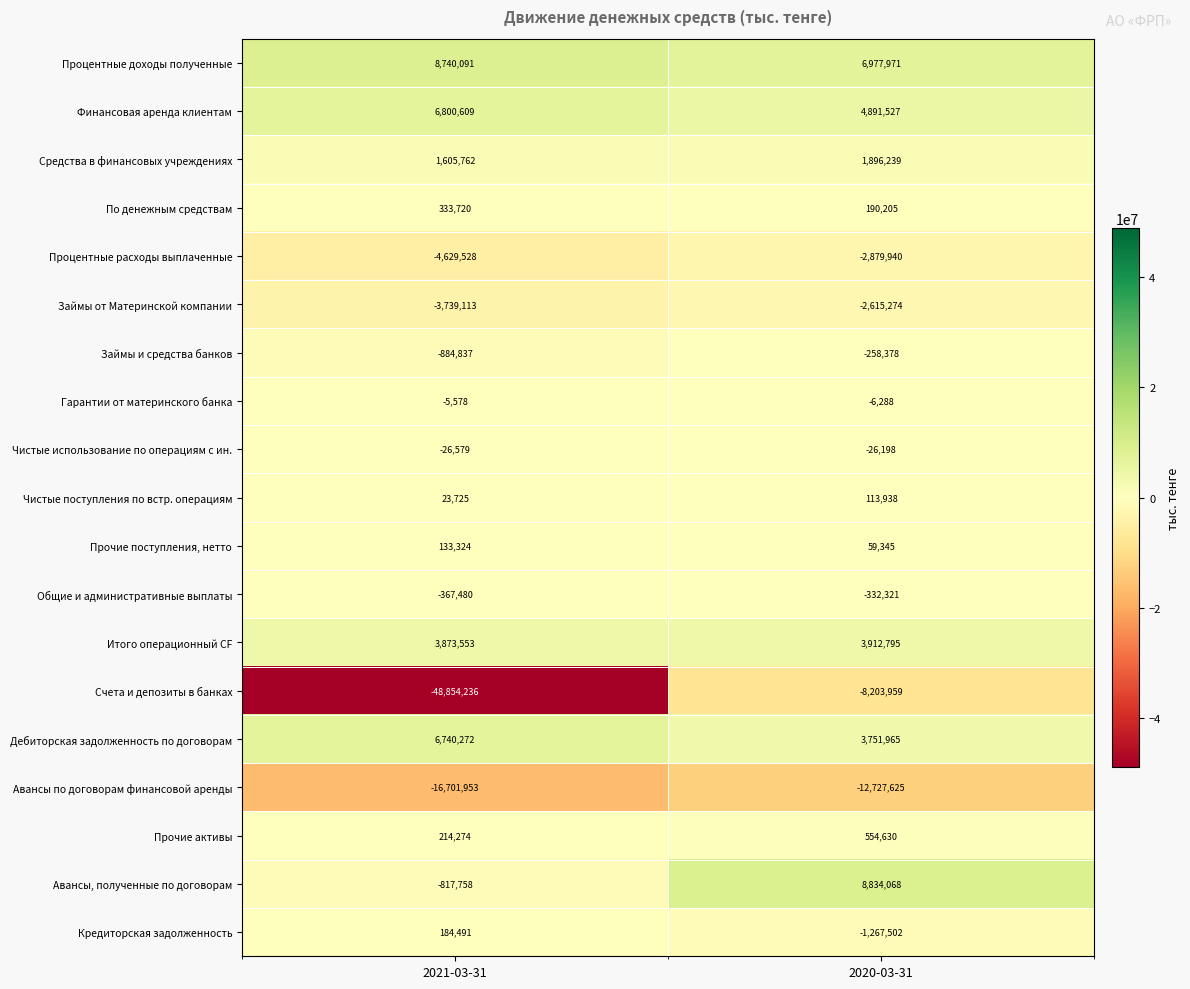

The value of Кредиторская задолженность at 2021-03-31 is 184491. True or false?

True